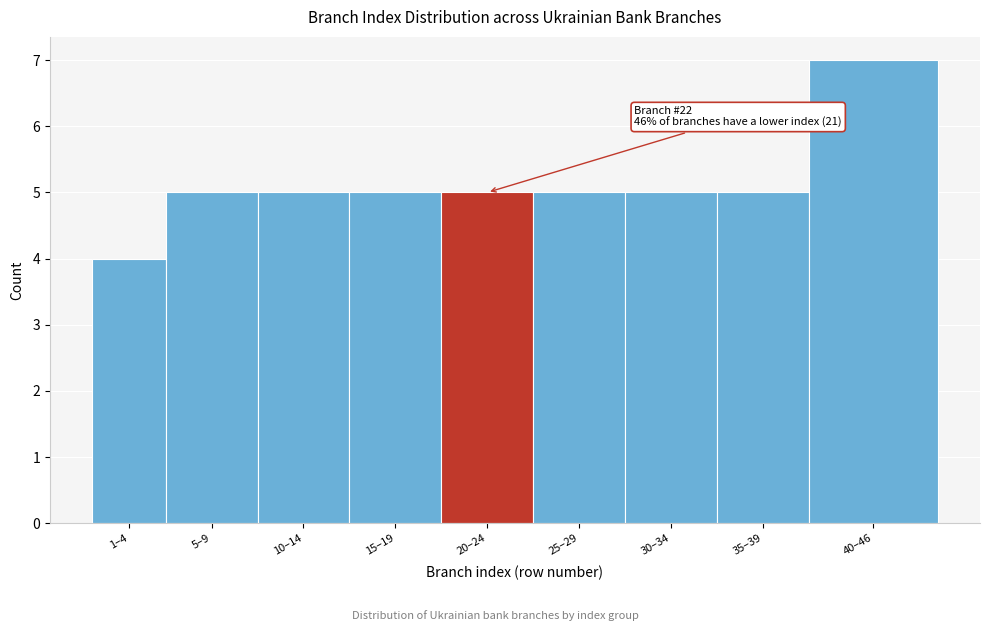

Reading left to right, what are all the values shown in this chart?

4	5	5	5	5	5	5	5	7